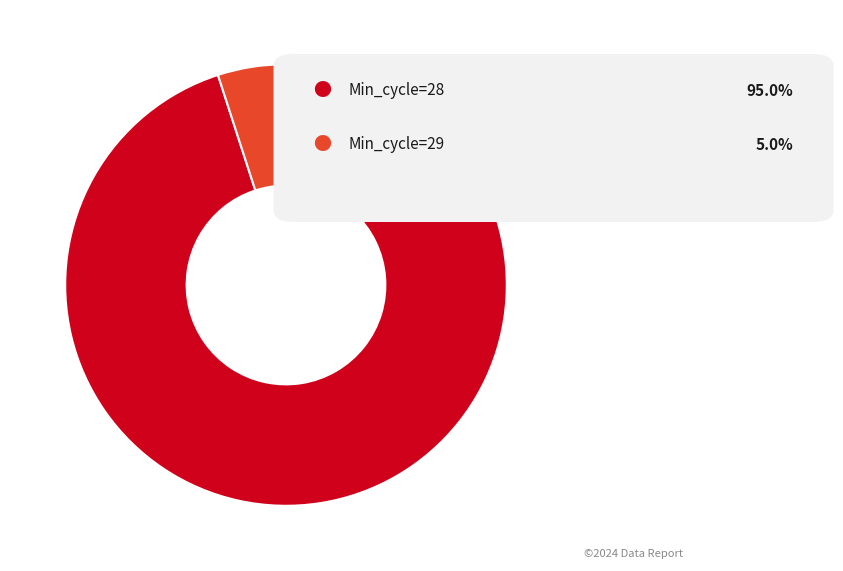

How many segments does this pie chart have?

2